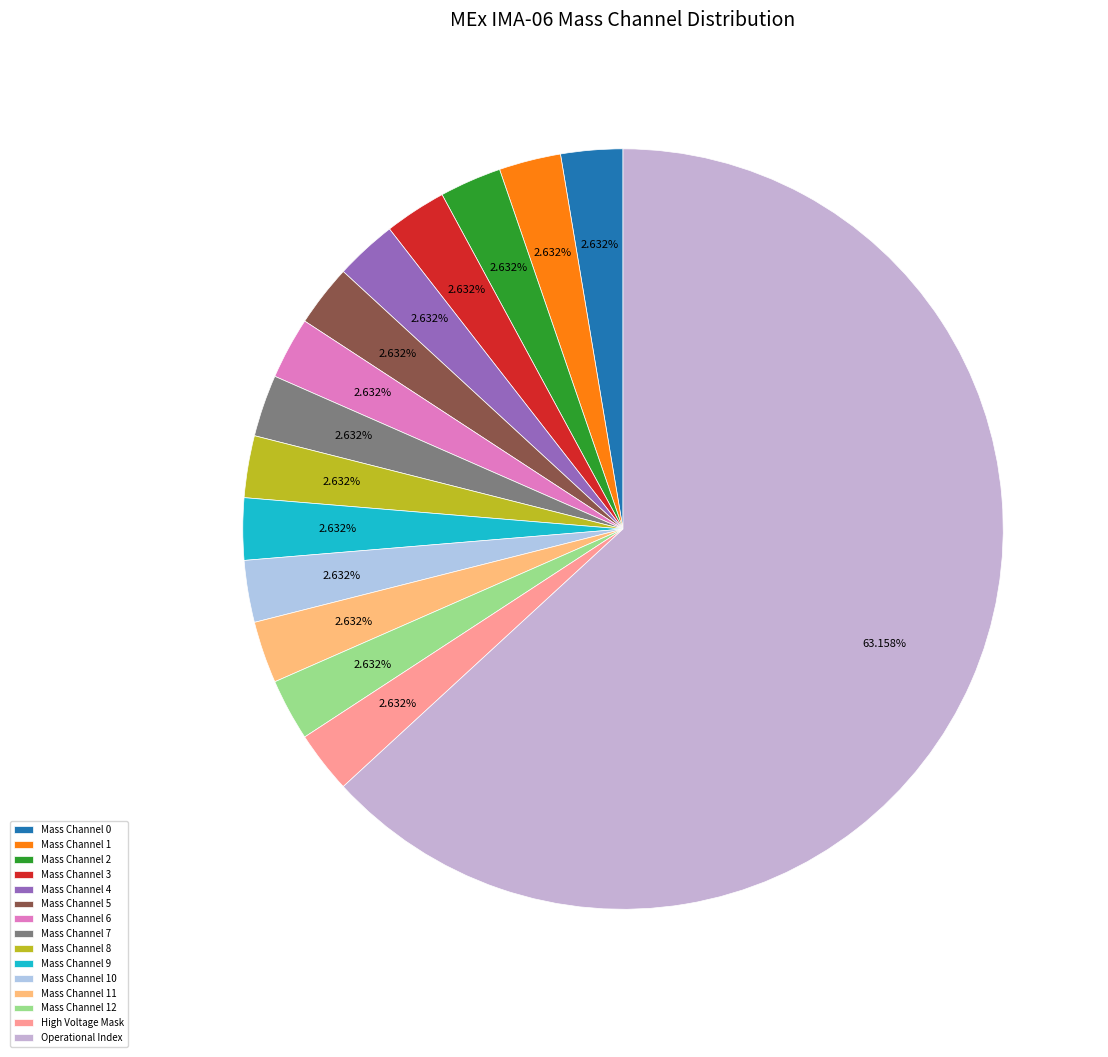

Does Mass Channel 2 account for over 50% of the chart?

No